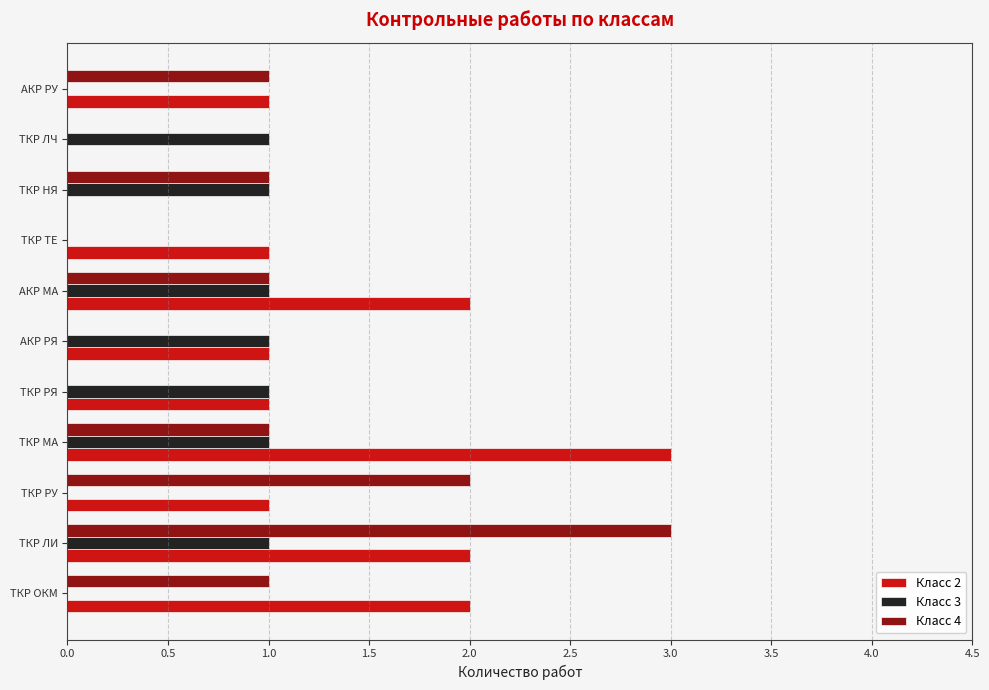

Which series changed the most between ТКР РУ and ТКР ЛЧ?

Класс 4